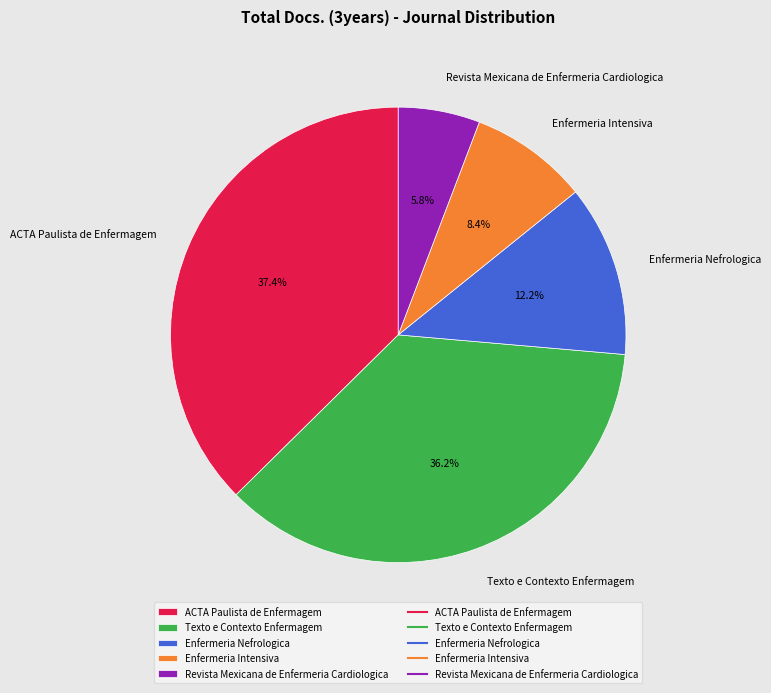

To the nearest percent, what is the combined percentage of Texto e Contexto Enfermagem and Enfermeria Intensiva?

45%